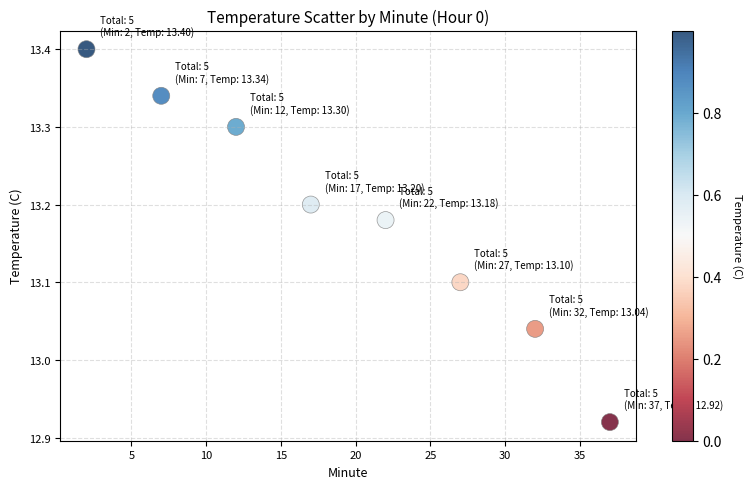

What is the average X value?

19.5